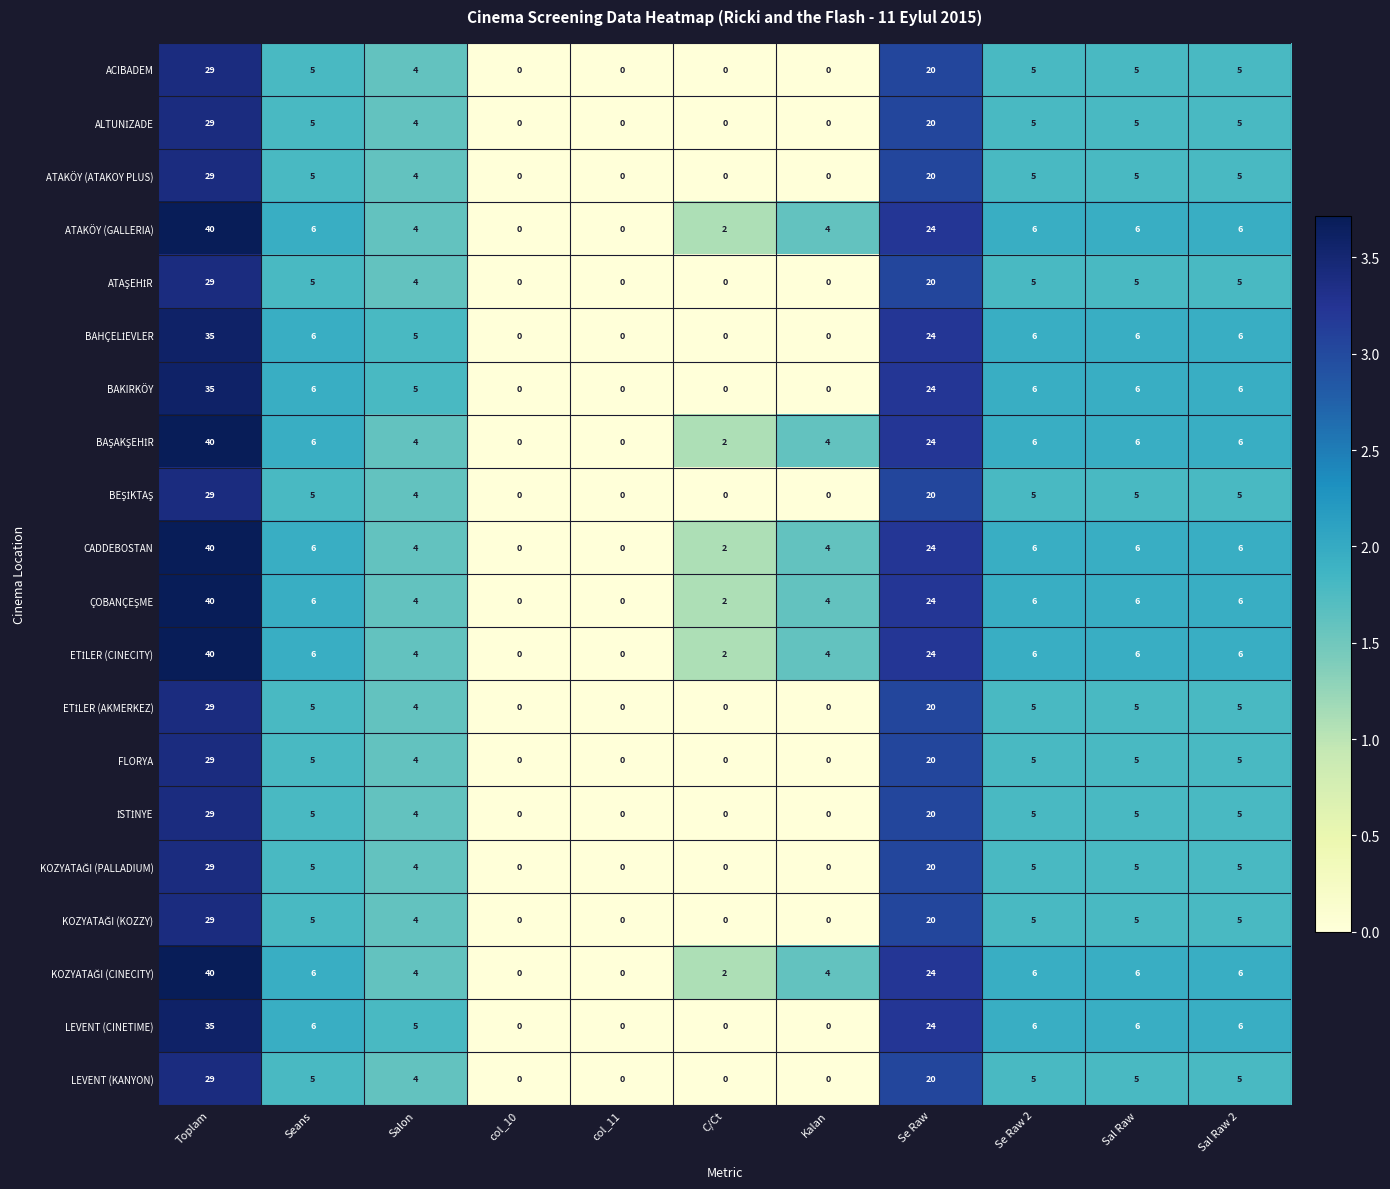

At which category is the sum across all series the highest?

Toplam